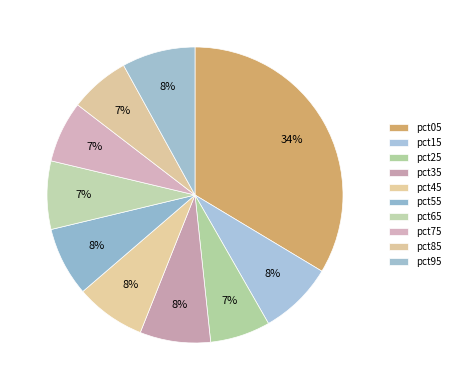

The pct15 slice represents 8% of the pie. True or false?

True